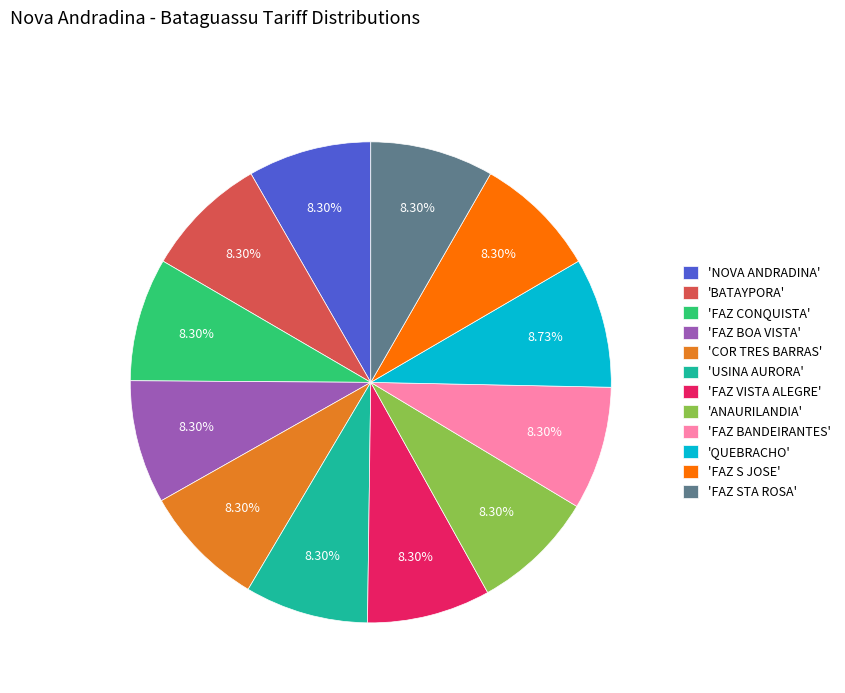

What is the ratio of the value at 'USINA AURORA' to the value at 'FAZ VISTA ALEGRE'?

1.0